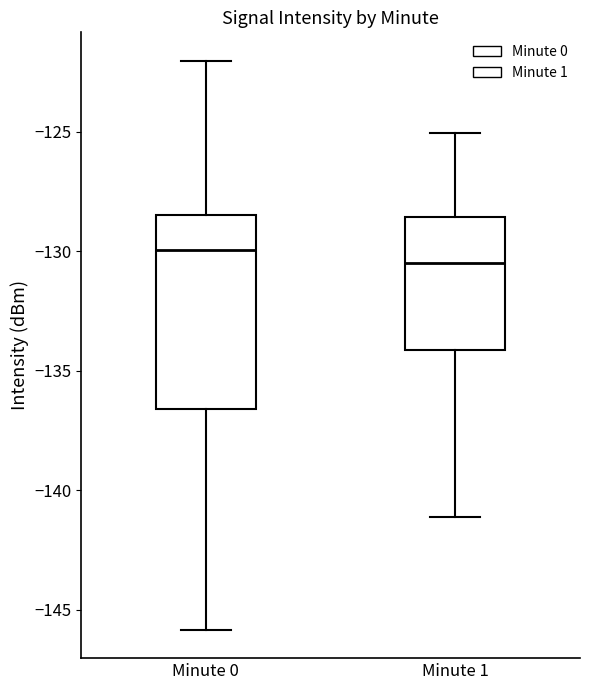

Where is the upper edge of the box for Minute 0 on the y-axis? The values are not printed on the chart, so give them approximately, as read against the axis.

-128.5